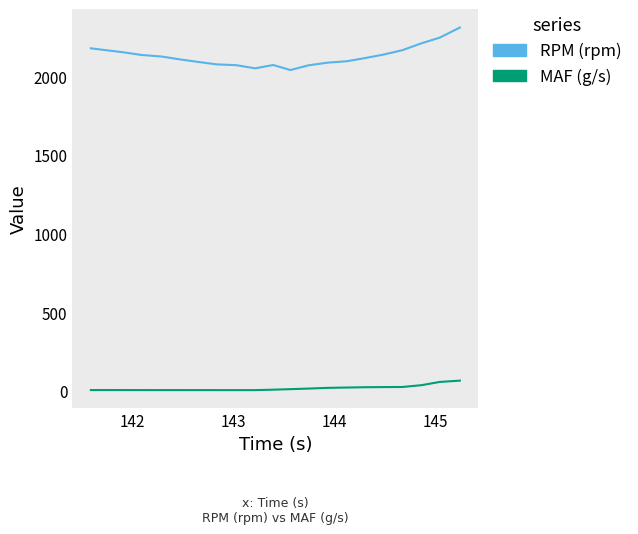

What is the difference between the maximum and minimum values in the MAF (g/s) series?

60.4